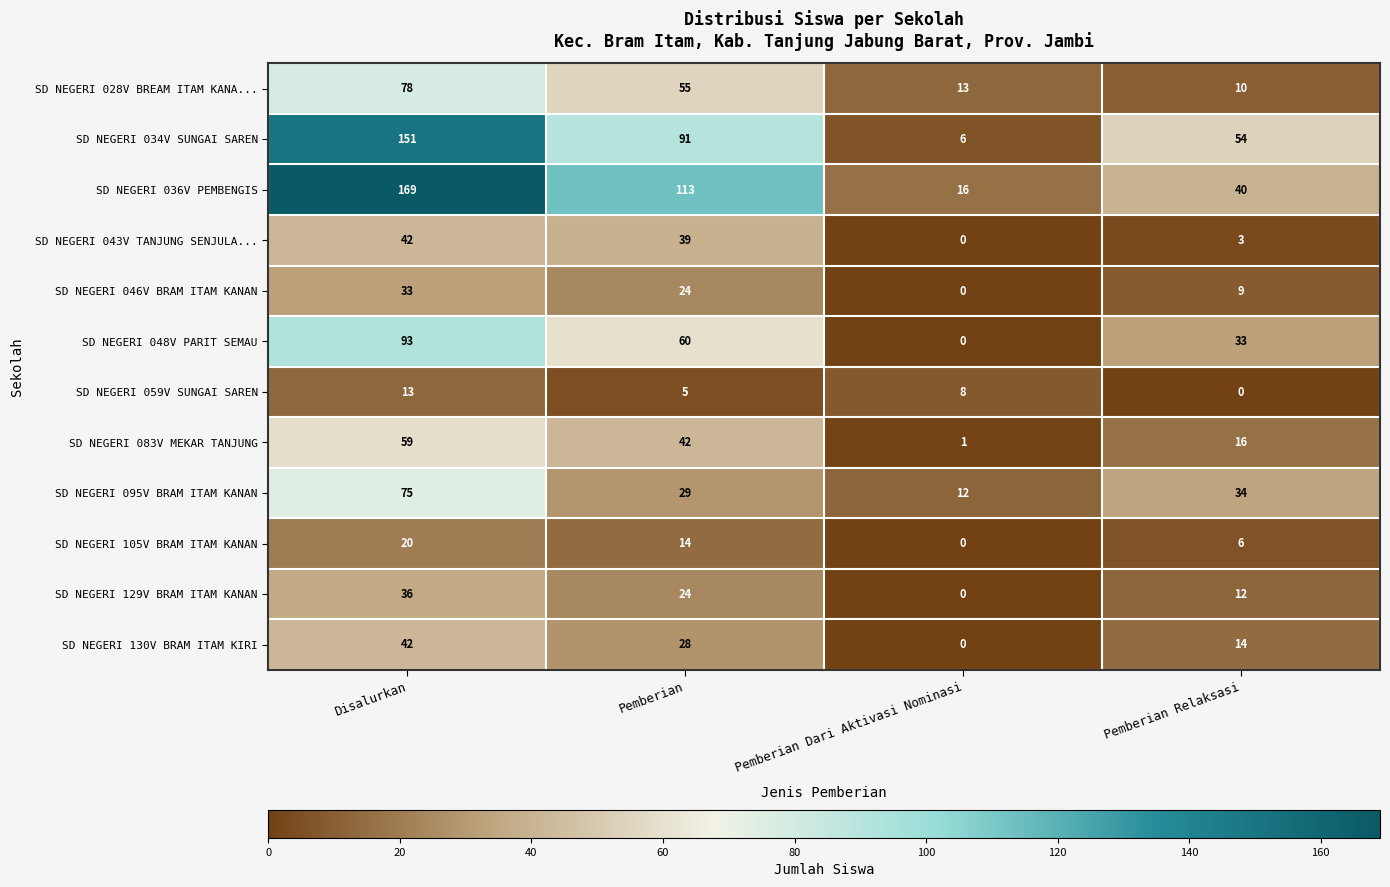

The value of SD NEGERI 083V MEKAR TANJUNG at Pemberian Dari Aktivasi Nominasi is 2. True or false?

False